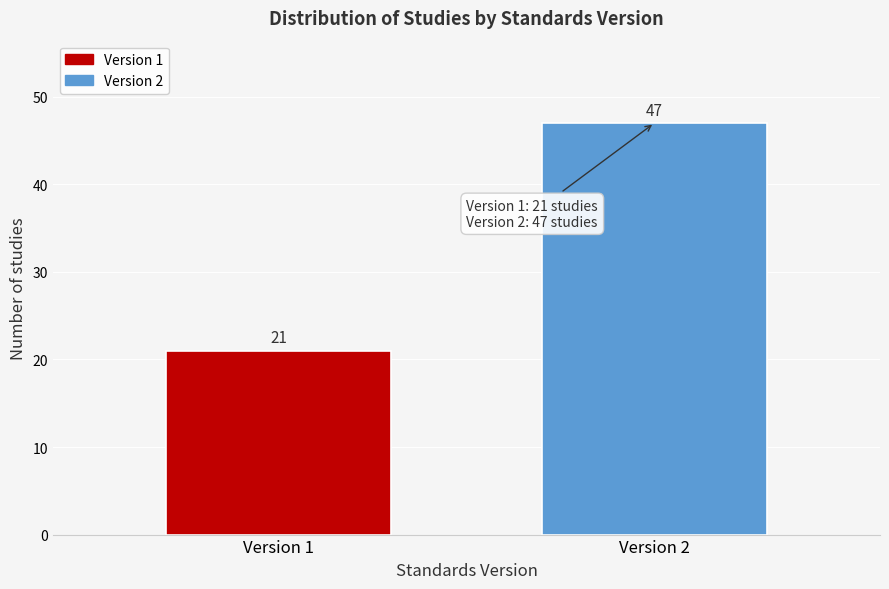

Reading left to right, list all the values displayed in this chart.

21	47